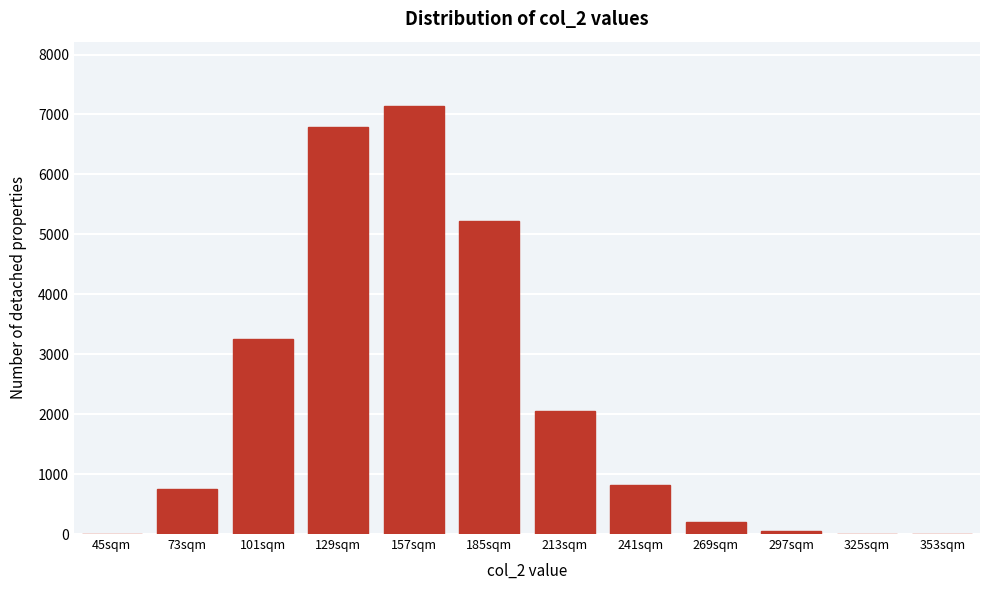

True or false: the data shows 7972 at 185sqm.

False